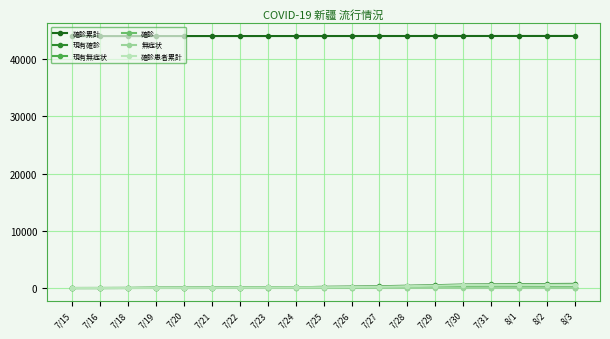

How many series are shown in this chart?

6